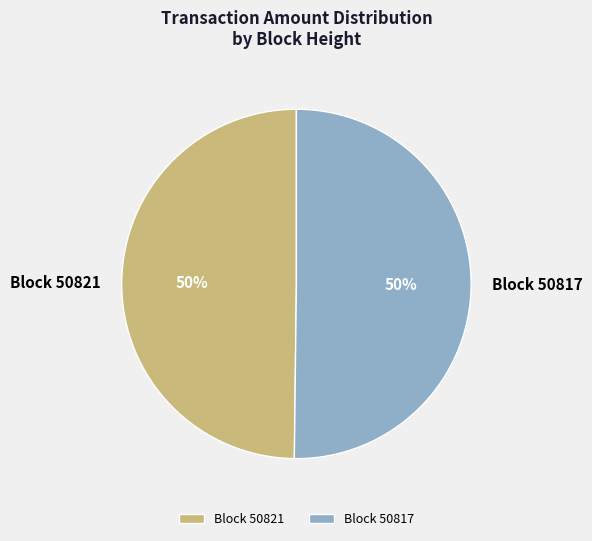

What is the ratio of the value at Block 50821 to the value at Block 50817?

1.0